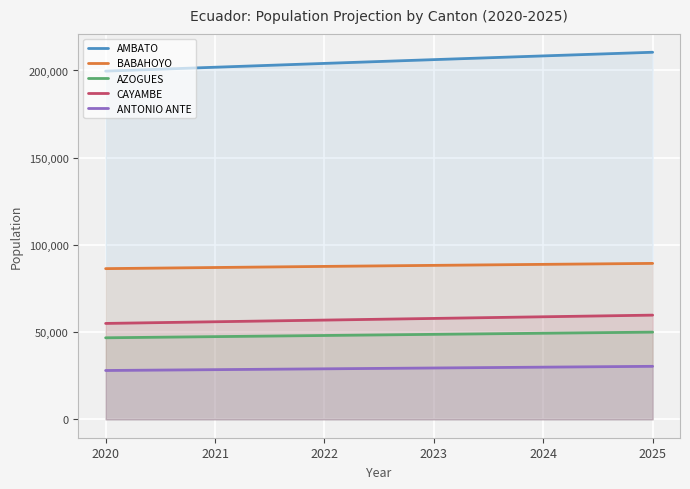

Which series has the largest total across all categories?

AMBATO